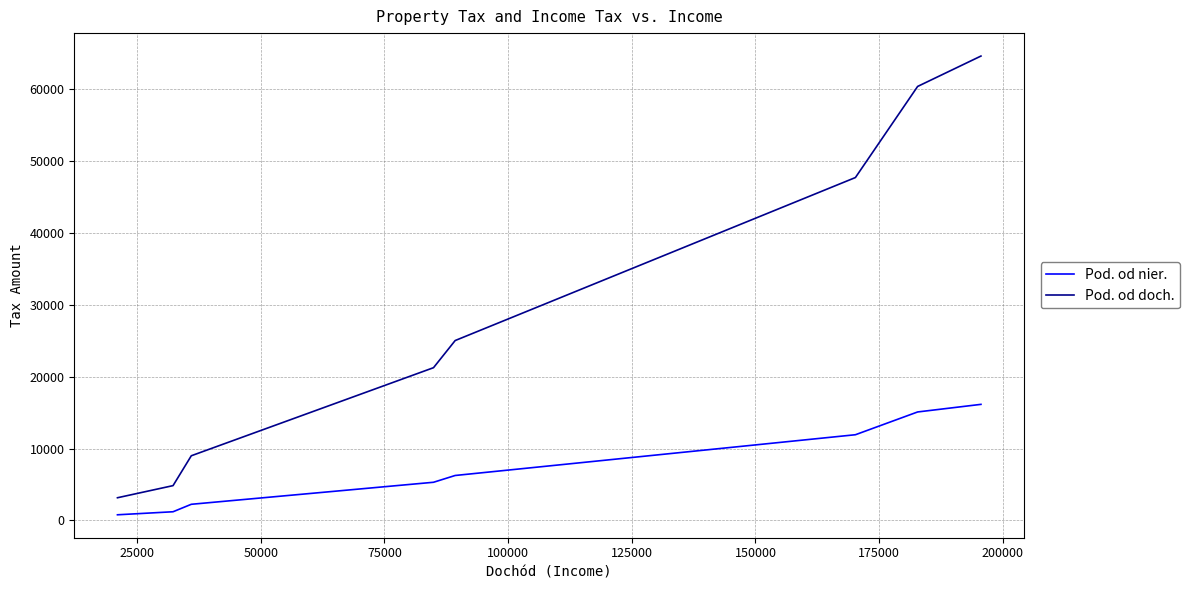

Which series has the largest total across all categories?

Pod. od doch.